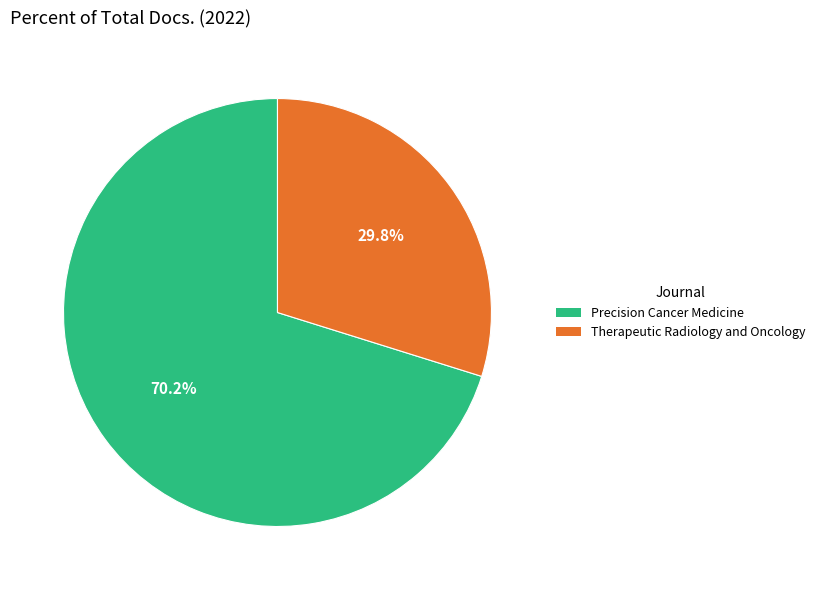

Which slice is the largest?

Precision Cancer Medicine